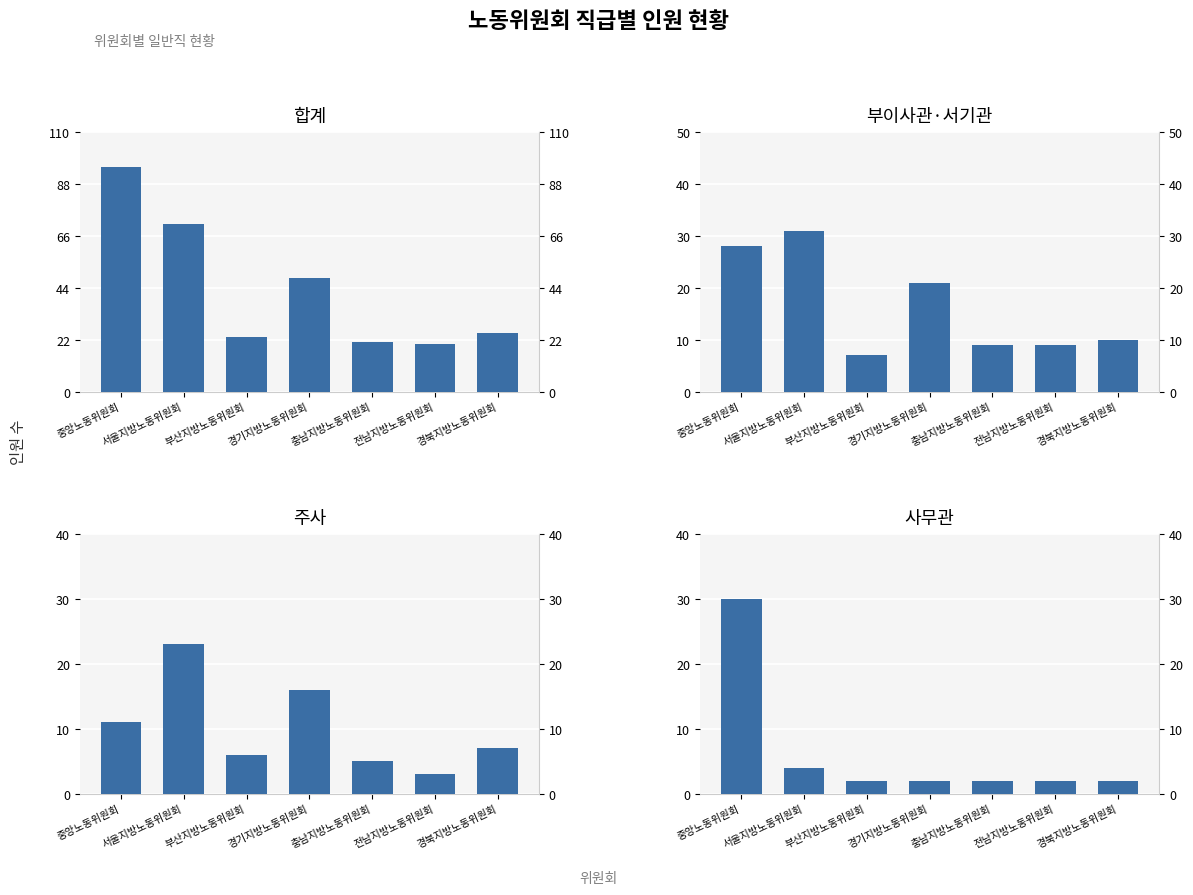

What is the total value across all series at 경북지방노동위원회?

44